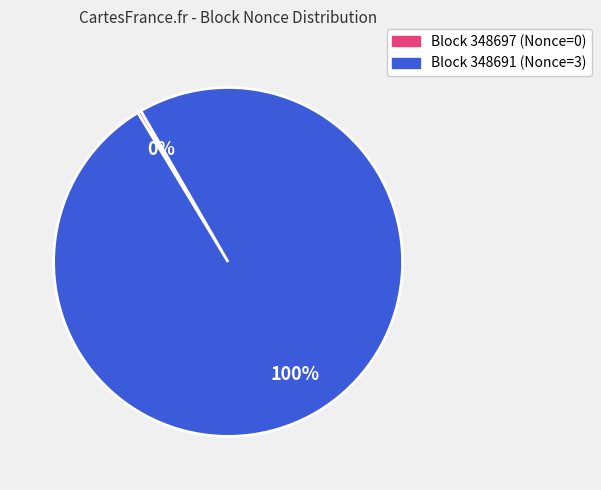

Do Block 348691 (Nonce=3) and Block 348697 (Nonce=0) together represent more than half of the pie?

Yes